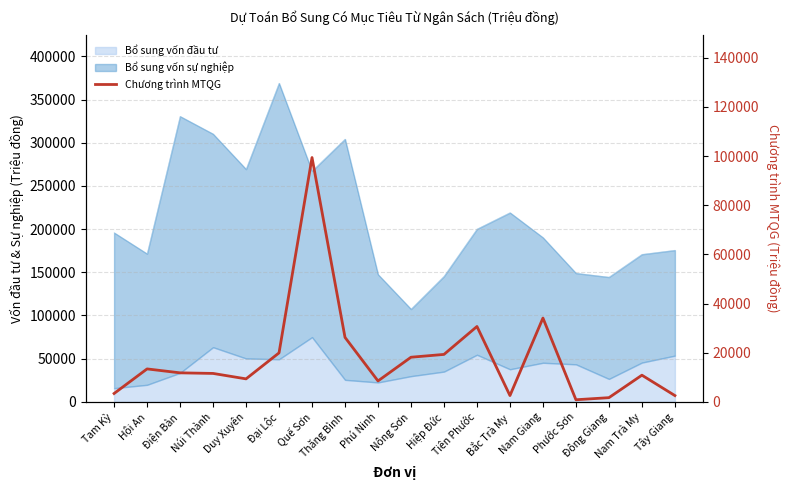

List the labels in order of value, largest first.

Quế Sơn, Nam Giang, Tiên Phước, Thăng Bình, Đại Lộc, Hiệp Đức, Nông Sơn, Hội An, Điện Bàn, Núi Thành, Nam Trà My, Duy Xuyên, Phú Ninh, Tam Kỳ, Bắc Trà My, Tây Giang, Đông Giang, Phước Sơn